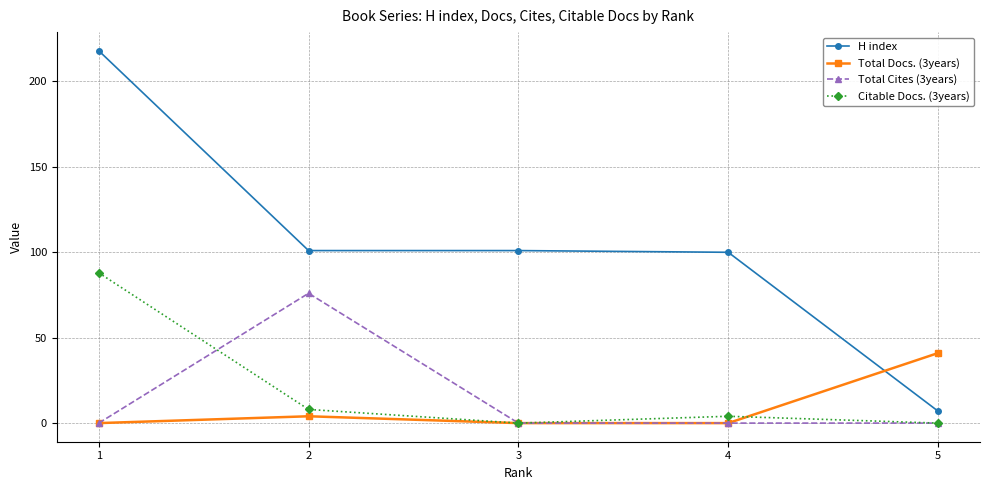

What is the value of the Citable Docs. (3years) point at the 1st from the left?

88